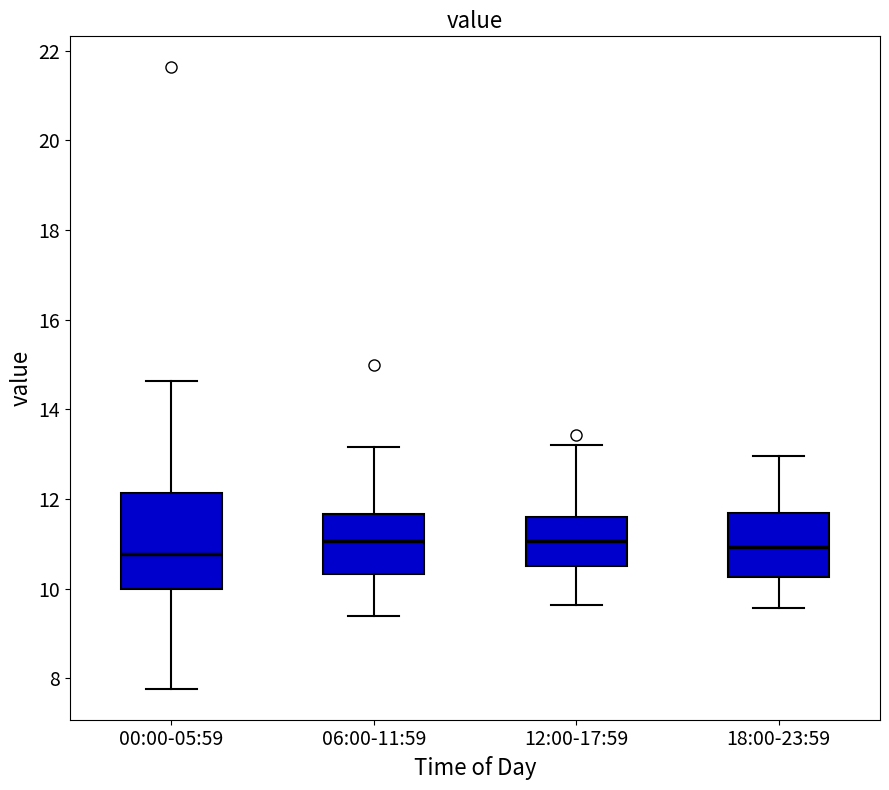

Reading left to right, read every box against the y-axis: the position of its median line, the range the box covers, and the ends of its whiskers. The values are not printed on the chart, so give them approximately, as read against the axis.

00:00-05:59: median 10.8, box 10.0 to 12.2, whiskers 7.8 to 14.6
06:00-11:59: median 11.0, box 10.4 to 11.6, whiskers 9.4 to 13.2
12:00-17:59: median 11.0, box 10.6 to 11.6, whiskers 9.6 to 13.2
18:00-23:59: median 11.0, box 10.2 to 11.8, whiskers 9.6 to 13.0